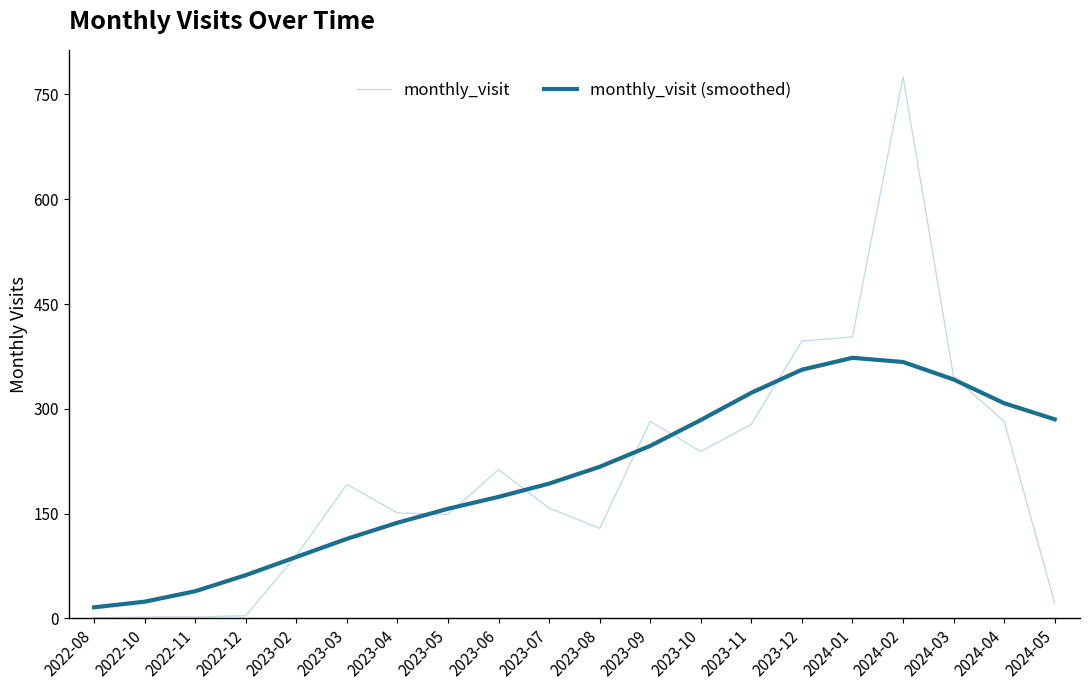

What is the total value across all series at 2023-12?

753